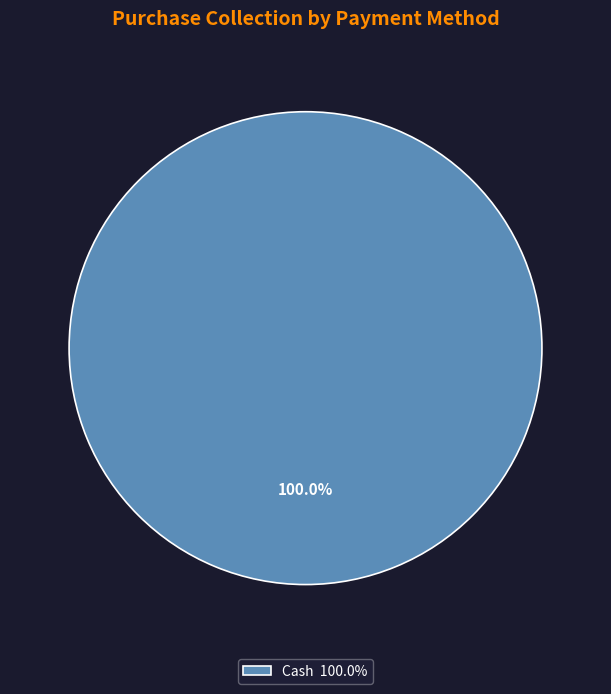

Does Cash 100.0% represent more than half of the total?

Yes